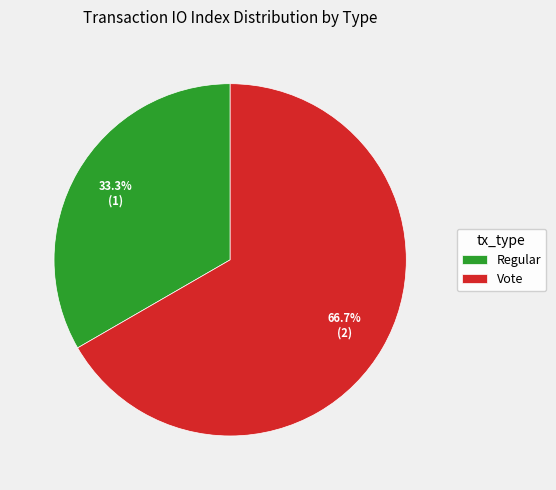

Combined, what portion of the pie is Vote and Regular?

100.0%